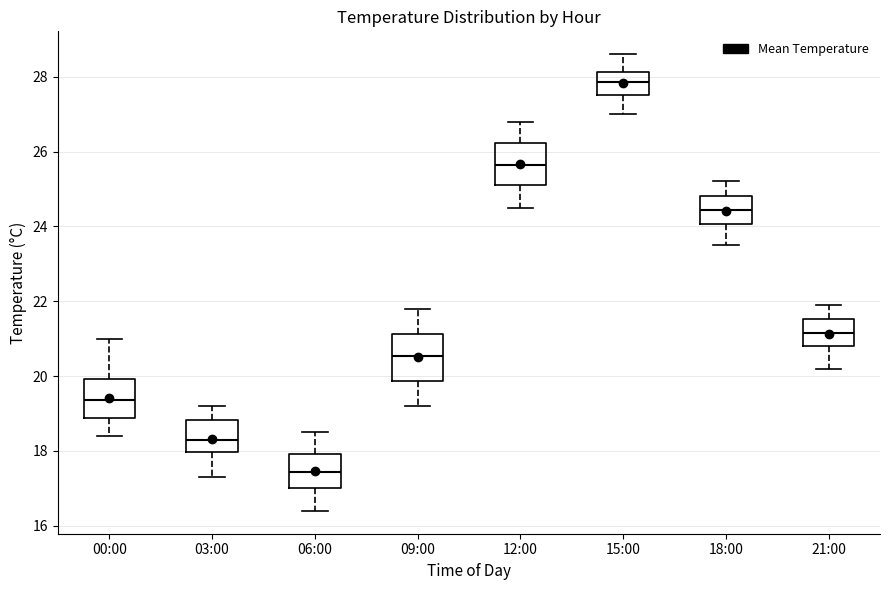

Reading left to right, transcribe this box plot: for each box, give where its median line is, the range the box spans, and where its two whiskers end, as read against the y-axis. The values are not printed on the chart, so give them approximately, as read against the axis.

00:00: median 19.4, box 18.8 to 20.0, whiskers 18.4 to 21.0
03:00: median 18.4, box 18.0 to 18.8, whiskers 17.4 to 19.2
06:00: median 17.4, box 17.0 to 18.0, whiskers 16.4 to 18.6
09:00: median 20.6, box 19.8 to 21.2, whiskers 19.2 to 21.8
12:00: median 25.6, box 25.2 to 26.2, whiskers 24.6 to 26.8
15:00: median 27.8, box 27.6 to 28.2, whiskers 27.0 to 28.6
18:00: median 24.4, box 24.0 to 24.8, whiskers 23.6 to 25.2
21:00: median 21.2, box 20.8 to 21.6, whiskers 20.2 to 22.0